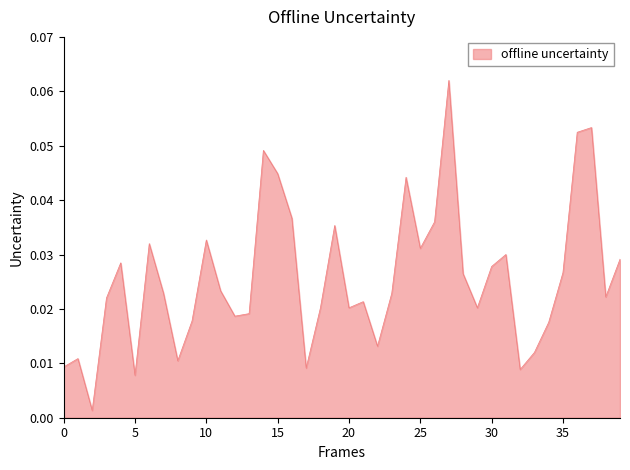

Does the chart have visible grid lines?

No